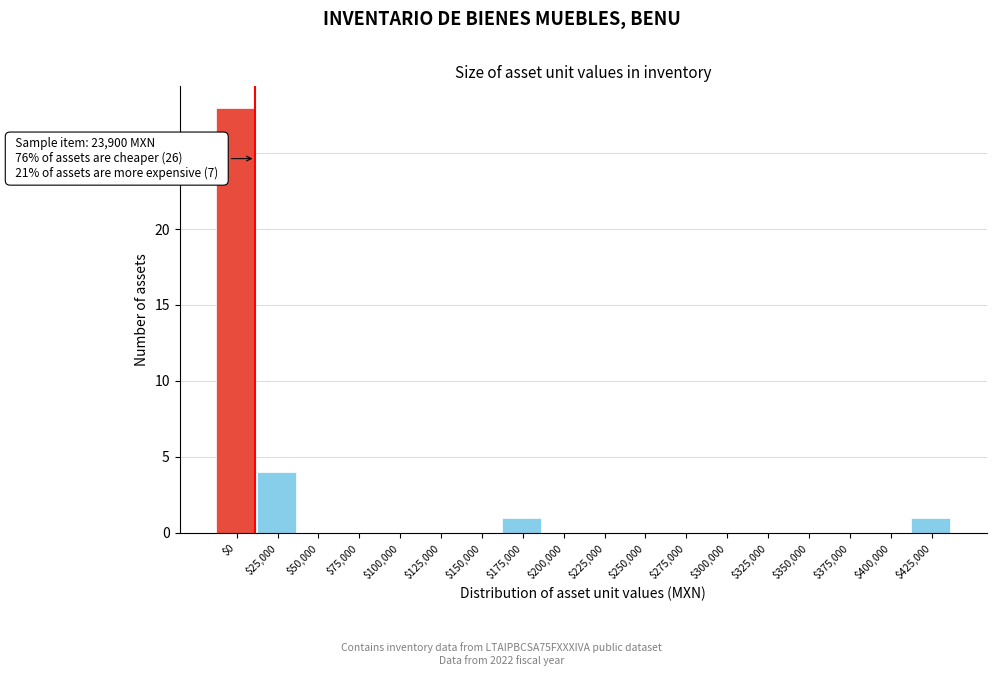

The value at $0 is 7. True or false?

False